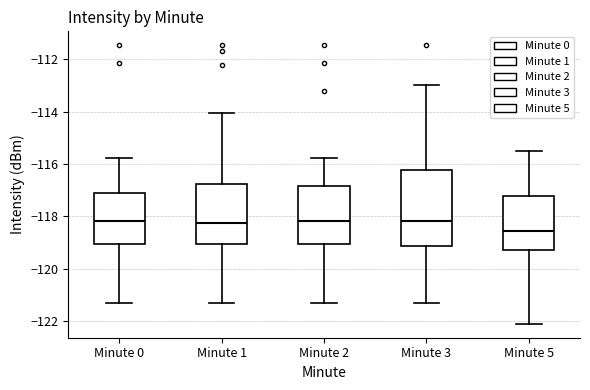

Reading left to right, read every box against the y-axis: the position of its median line, the range the box covers, and the ends of its whiskers. The values are not printed on the chart, so give them approximately, as read against the axis.

Minute 0: median -118.2, box -119.0 to -117.2, whiskers -121.4 to -115.8
Minute 1: median -118.2, box -119.0 to -116.8, whiskers -121.4 to -114.0
Minute 2: median -118.2, box -119.0 to -116.8, whiskers -121.4 to -115.8
Minute 3: median -118.2, box -119.2 to -116.2, whiskers -121.4 to -113.0
Minute 5: median -118.6, box -119.2 to -117.2, whiskers -122.0 to -115.4